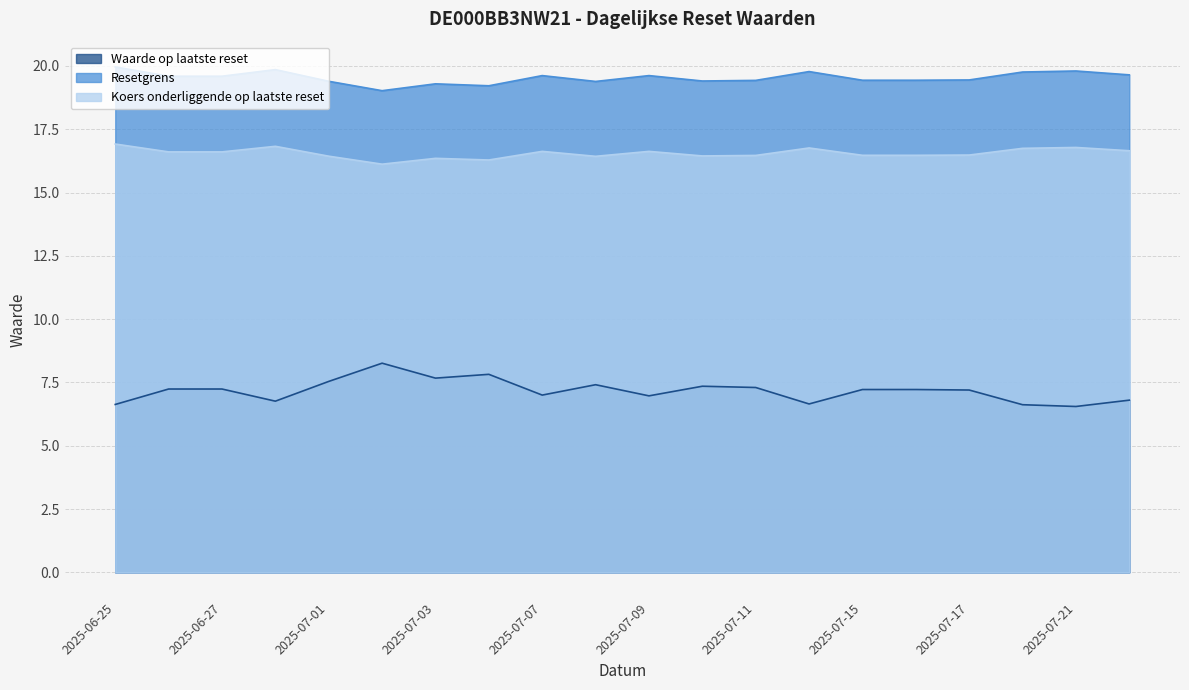

What is the total value across all series at 2025-07-15?

43.1